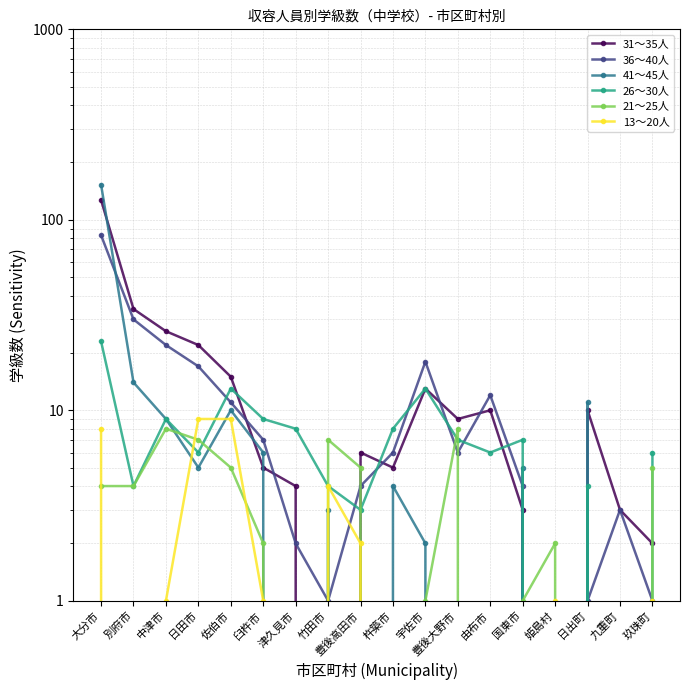

Reading left to right, extract all data points from this chart.

31～35人: 大分市=127	別府市=34	中津市=26	日田市=22	佐伯市=15	臼杵市=5	津久見市=4	竹田市=0	豊後高田市=6	杵築市=5	宇佐市=13	豊後大野市=9	由布市=10	国東市=3	姫島村=0	日出町=10	九重町=3	玖珠町=2
36～40人: 大分市=83	別府市=30	中津市=22	日田市=17	佐伯市=11	臼杵市=7	津久見市=2	竹田市=1	豊後高田市=4	杵築市=6	宇佐市=18	豊後大野市=6	由布市=12	国東市=4	姫島村=0	日出町=1	九重町=3	玖珠町=1
41～45人: 大分市=153	別府市=14	中津市=9	日田市=5	佐伯市=10	臼杵市=6	津久見市=0	竹田市=3	豊後高田市=0	杵築市=4	宇佐市=2	豊後大野市=0	由布市=0	国東市=5	姫島村=0	日出町=11	九重町=0	玖珠町=0
26～30人: 大分市=23	別府市=4	中津市=9	日田市=6	佐伯市=13	臼杵市=9	津久見市=8	竹田市=4	豊後高田市=3	杵築市=8	宇佐市=13	豊後大野市=7	由布市=6	国東市=7	姫島村=0	日出町=4	九重町=0	玖珠町=6
21～25人: 大分市=4	別府市=4	中津市=8	日田市=7	佐伯市=5	臼杵市=2	津久見市=0	竹田市=7	豊後高田市=5	杵築市=0	宇佐市=1	豊後大野市=8	由布市=0	国東市=1	姫島村=2	日出町=0	九重町=0	玖珠町=5
13～20人: 大分市=8	別府市=0	中津市=1	日田市=9	佐伯市=9	臼杵市=1	津久見市=0	竹田市=4	豊後高田市=2	杵築市=0	宇佐市=0	豊後大野市=0	由布市=0	国東市=0	姫島村=1	日出町=0	九重町=0	玖珠町=1